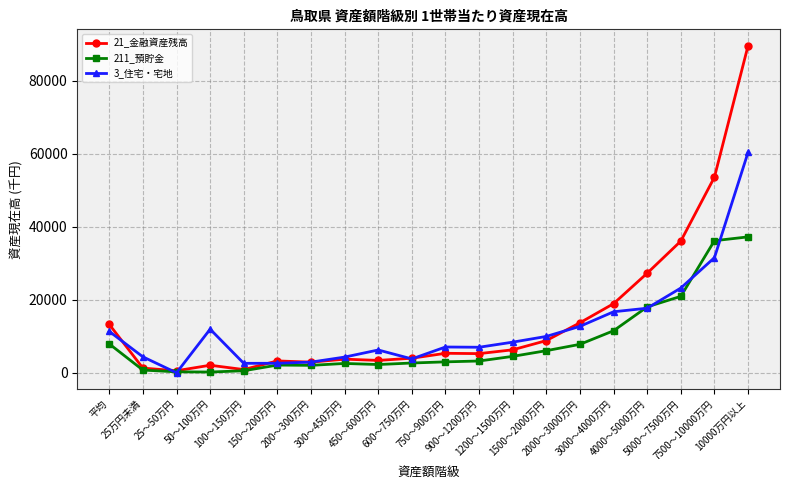

What is the minimum value for 211_預貯金?

243